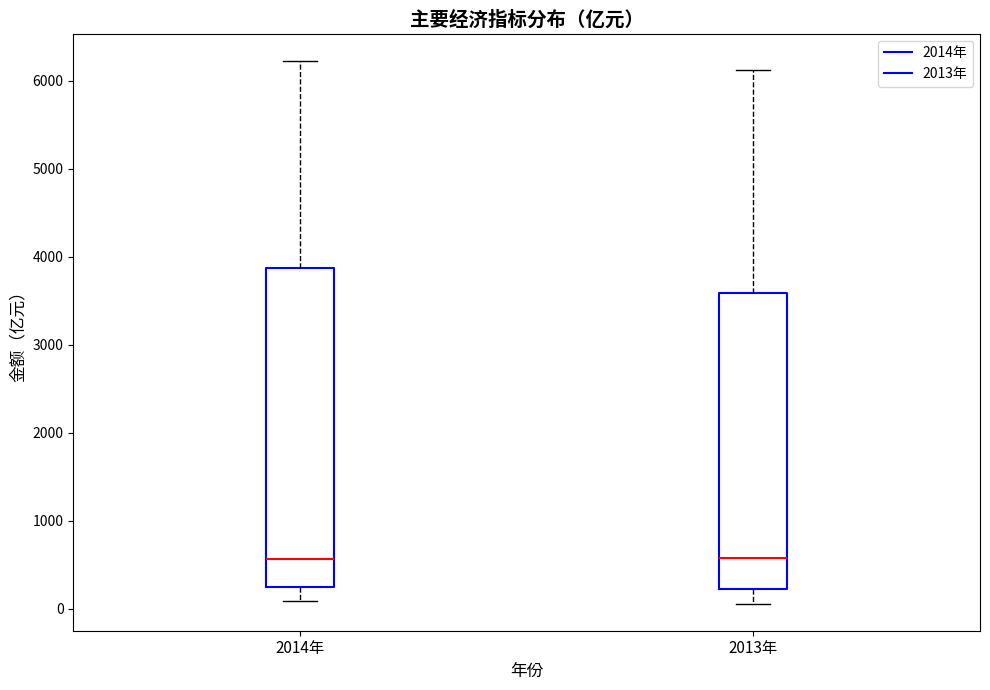

Where does the lower whisker of the box for 2013年 end on the y-axis? The values are not printed on the chart, so give them approximately, as read against the axis.

100